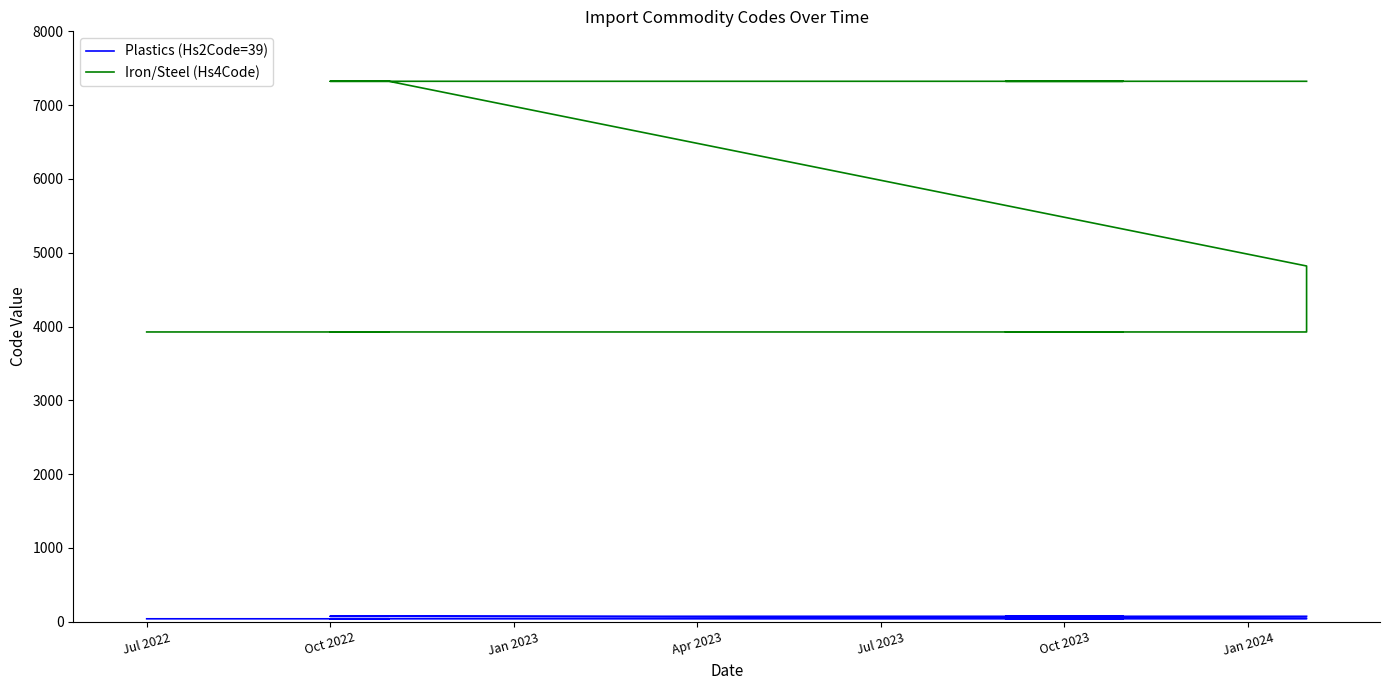

True or false: Plastics (Hs2Code=39) has more than 0 interior local peaks.

False